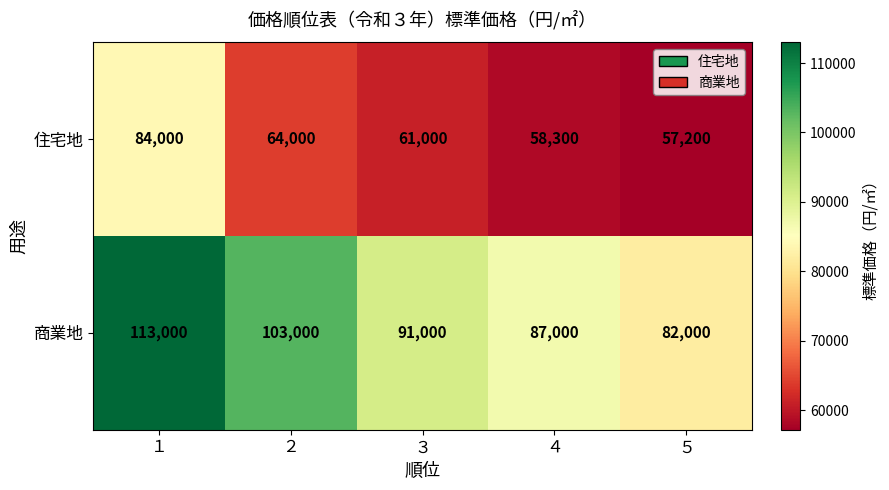

What is the spread (max minus min) of values at ４?

28700